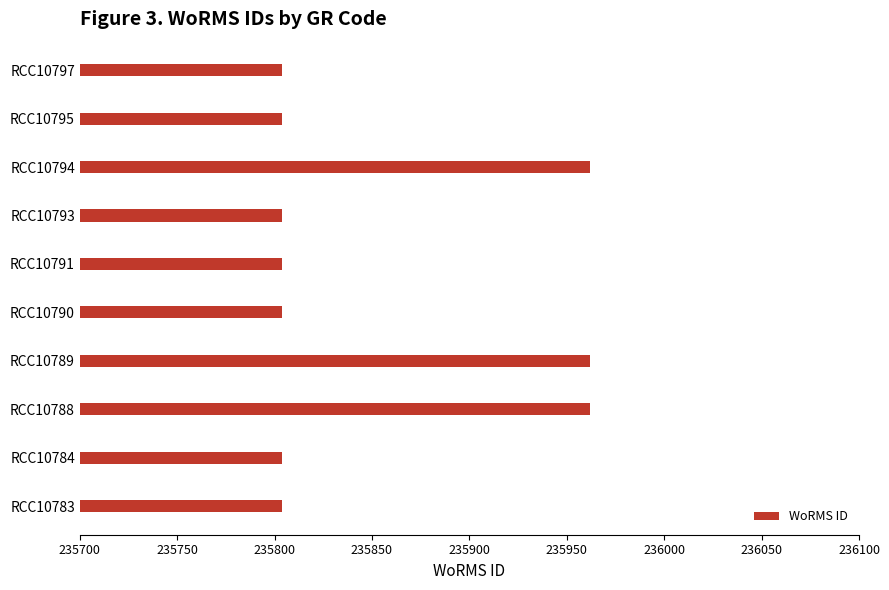

Is it true that the value at RCC10797 is 235804?

True